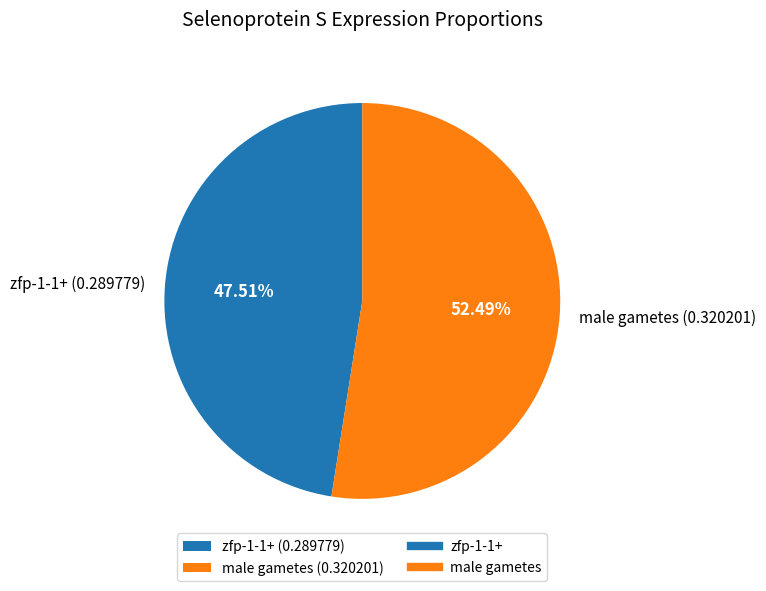

How many segments does this pie chart have?

2